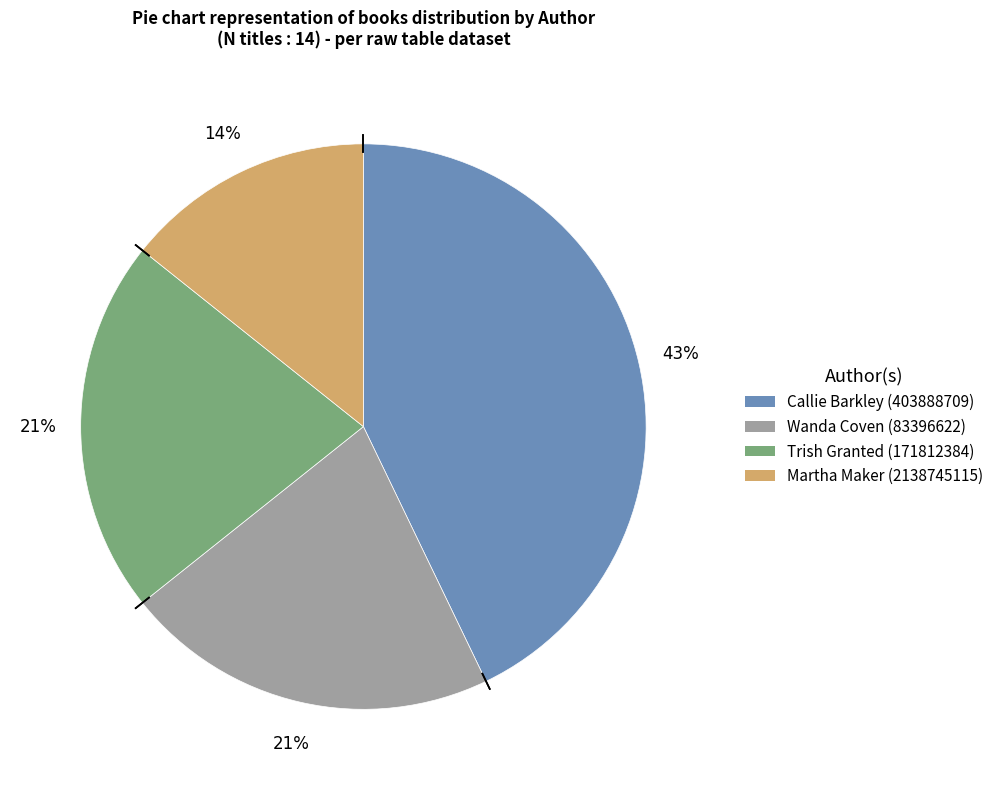

Which category has the smallest portion of the pie?

Martha Maker (2138745115)